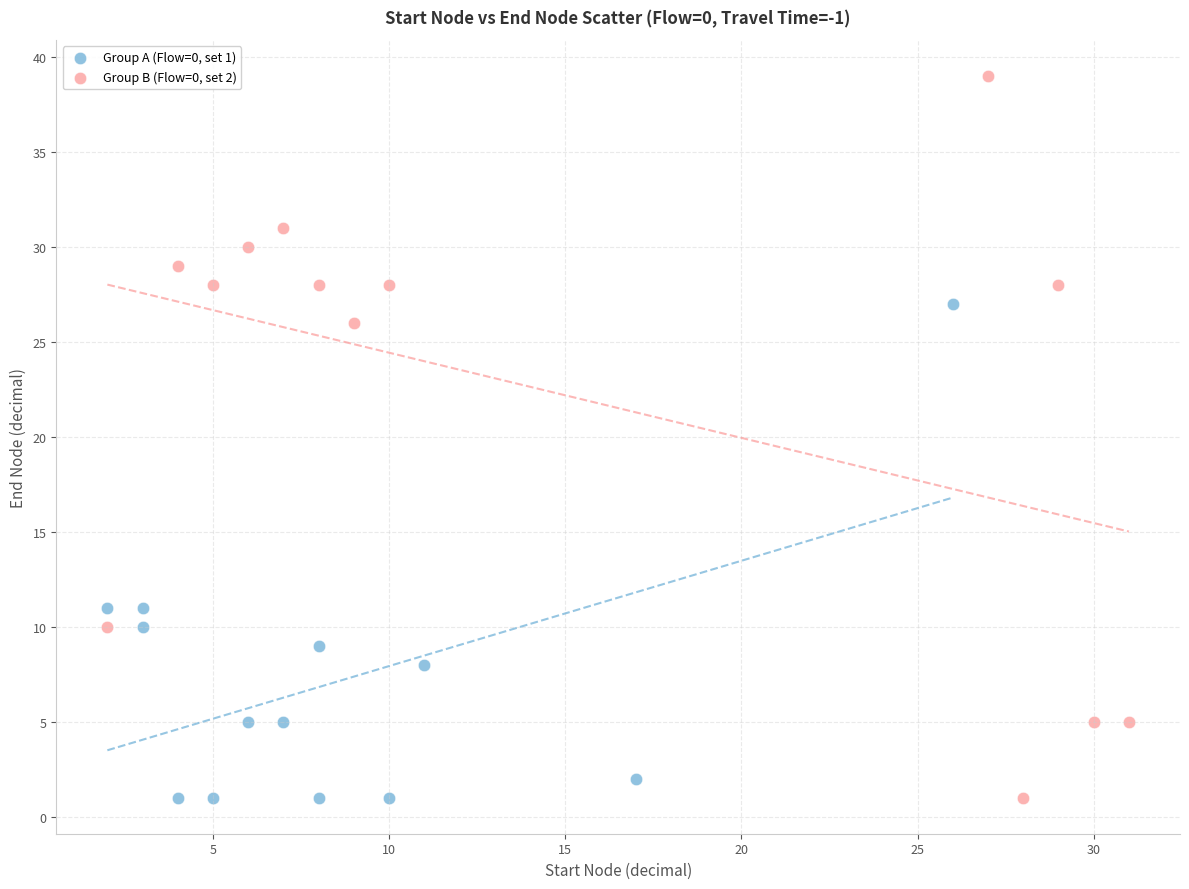

Which series has the largest Y range (max minus min)?

Group B (Flow=0, set 2)